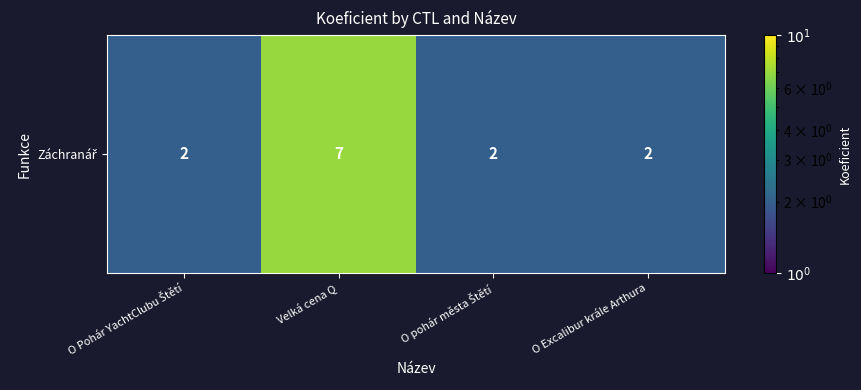

List the labels in order of value, largest first.

Velká cena Q, O Pohár YachtClubu Štětí, O pohár města Štětí, O Excalibur krále Arthura